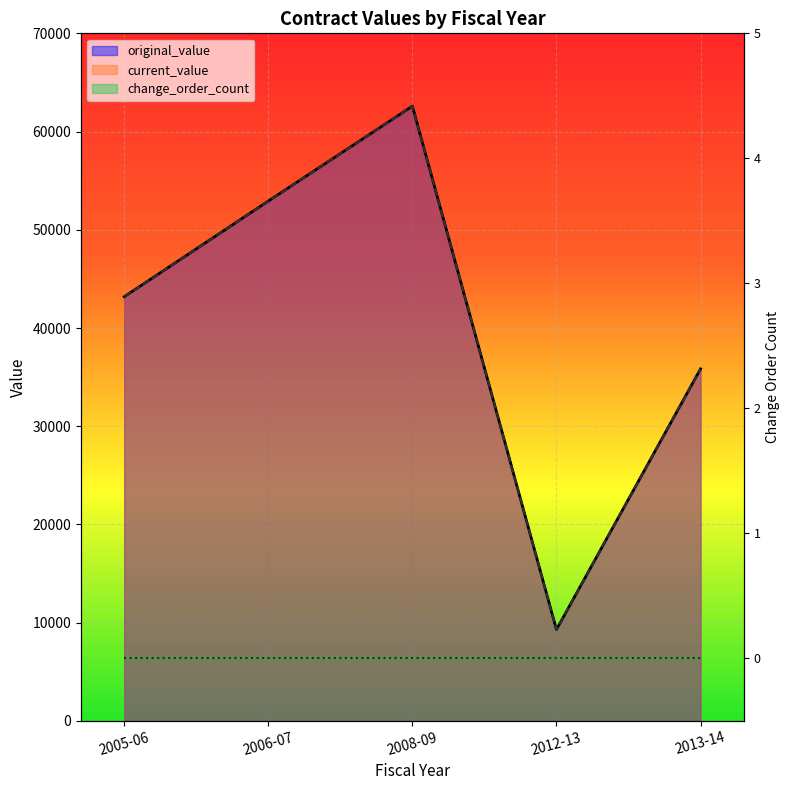

Rank the categories by original_value value from lowest to highest.

2012-13, 2013-14, 2005-06, 2006-07, 2008-09